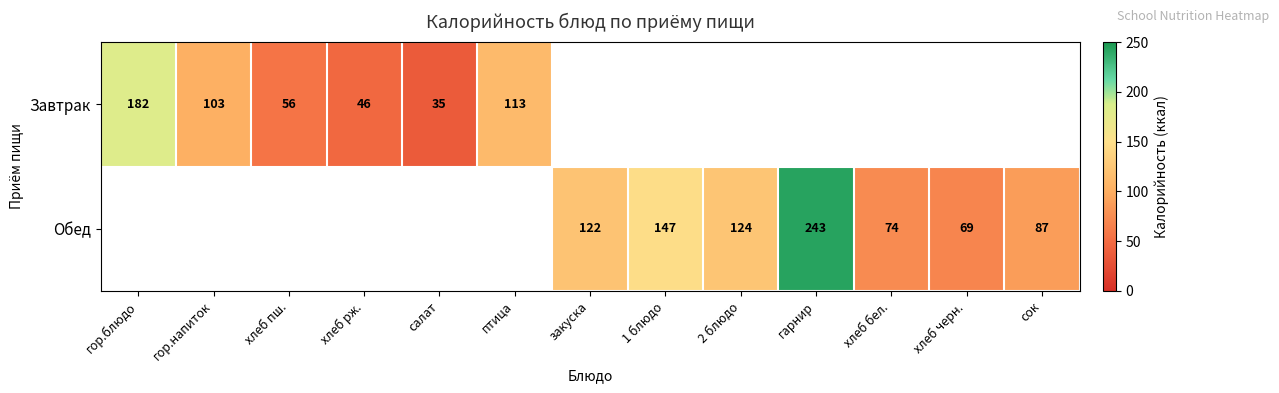

The value of Обед at гарнир is 377. True or false?

False